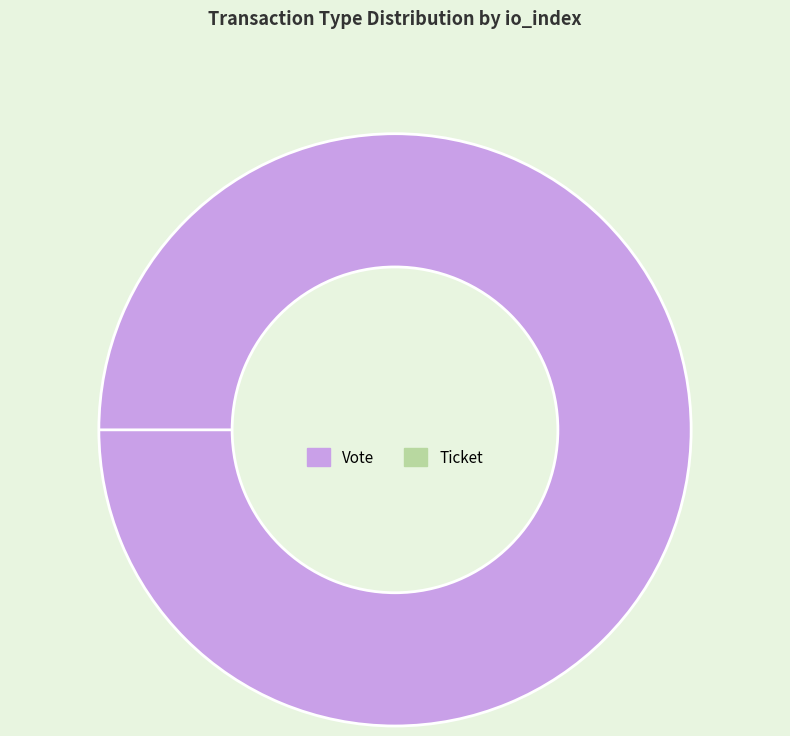

Rank the categories by value from highest to lowest.

Vote, Ticket